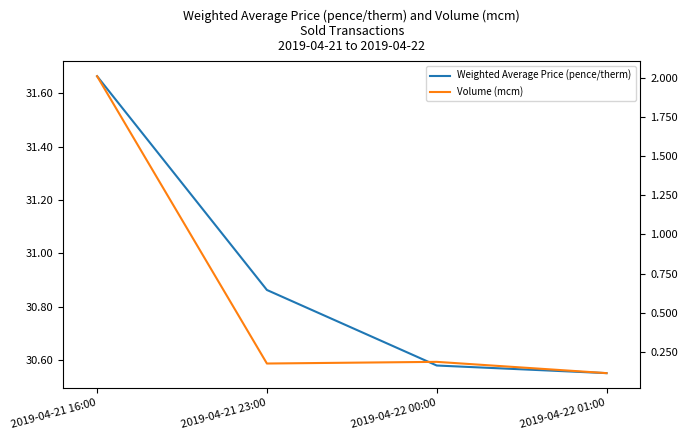

What is the label of the 1st point from the right?

2019-04-22 01:00